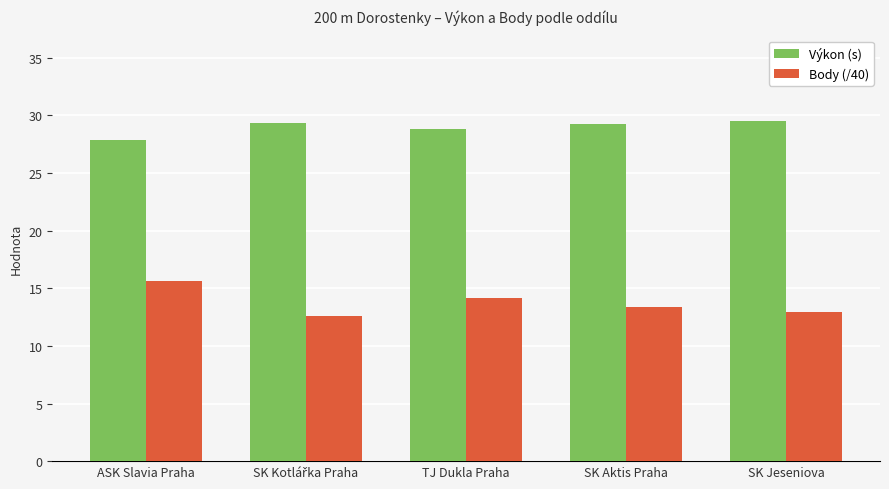

What is the sum of the Body (/40) values at TJ Dukla Praha and SK Aktis Praha?

27.6